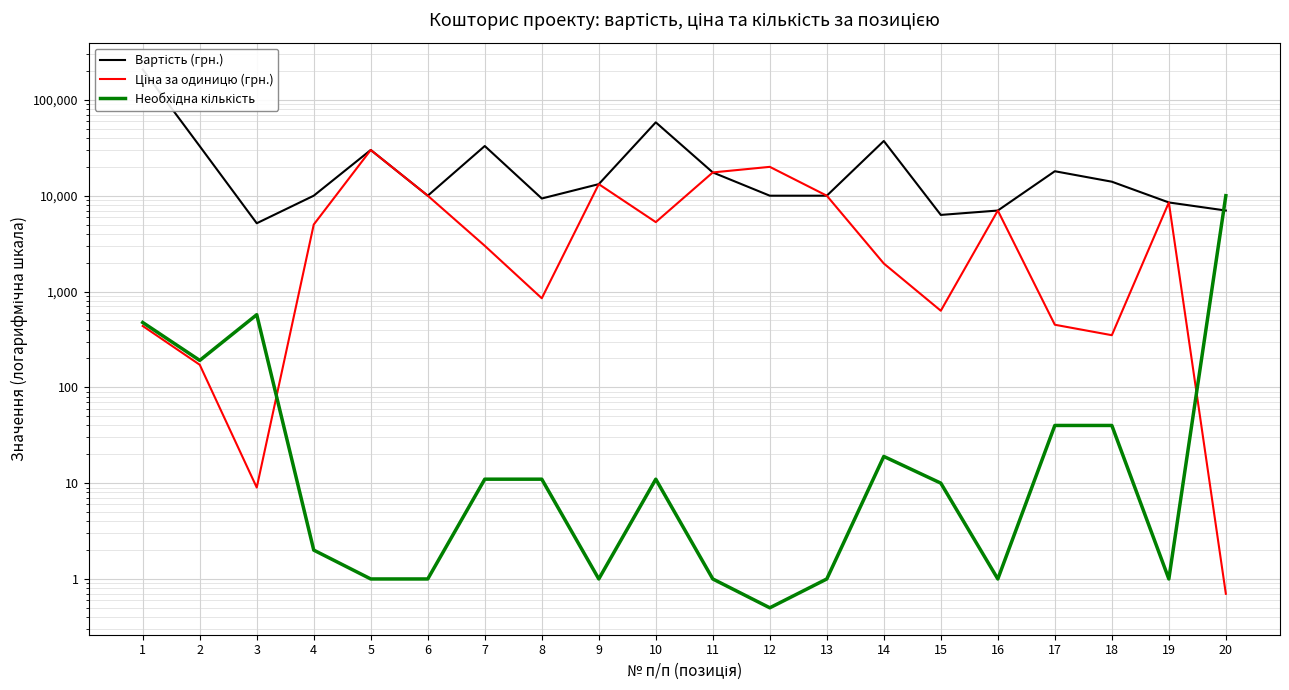

At how many categories does at least one series exceed 177067?

1